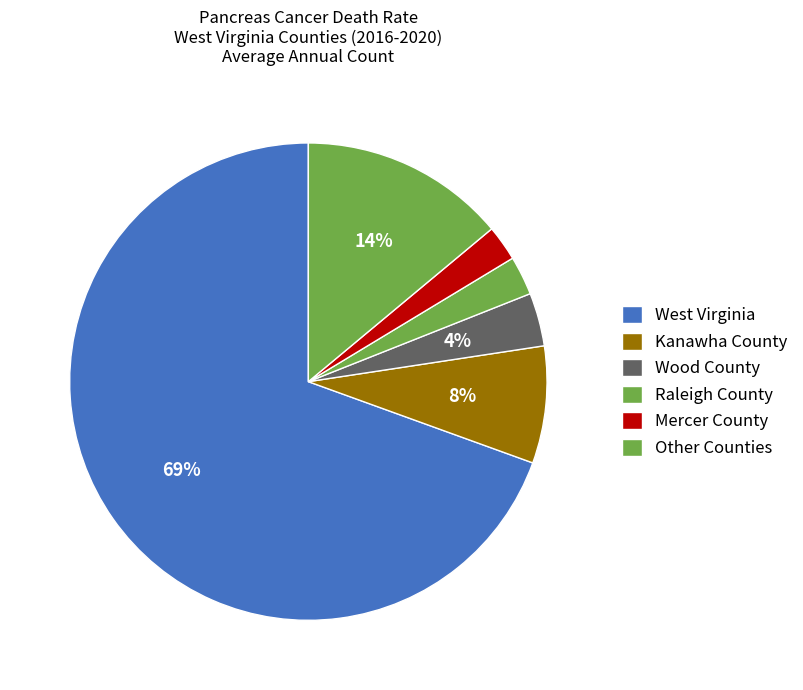

How many segments does this pie chart have?

6